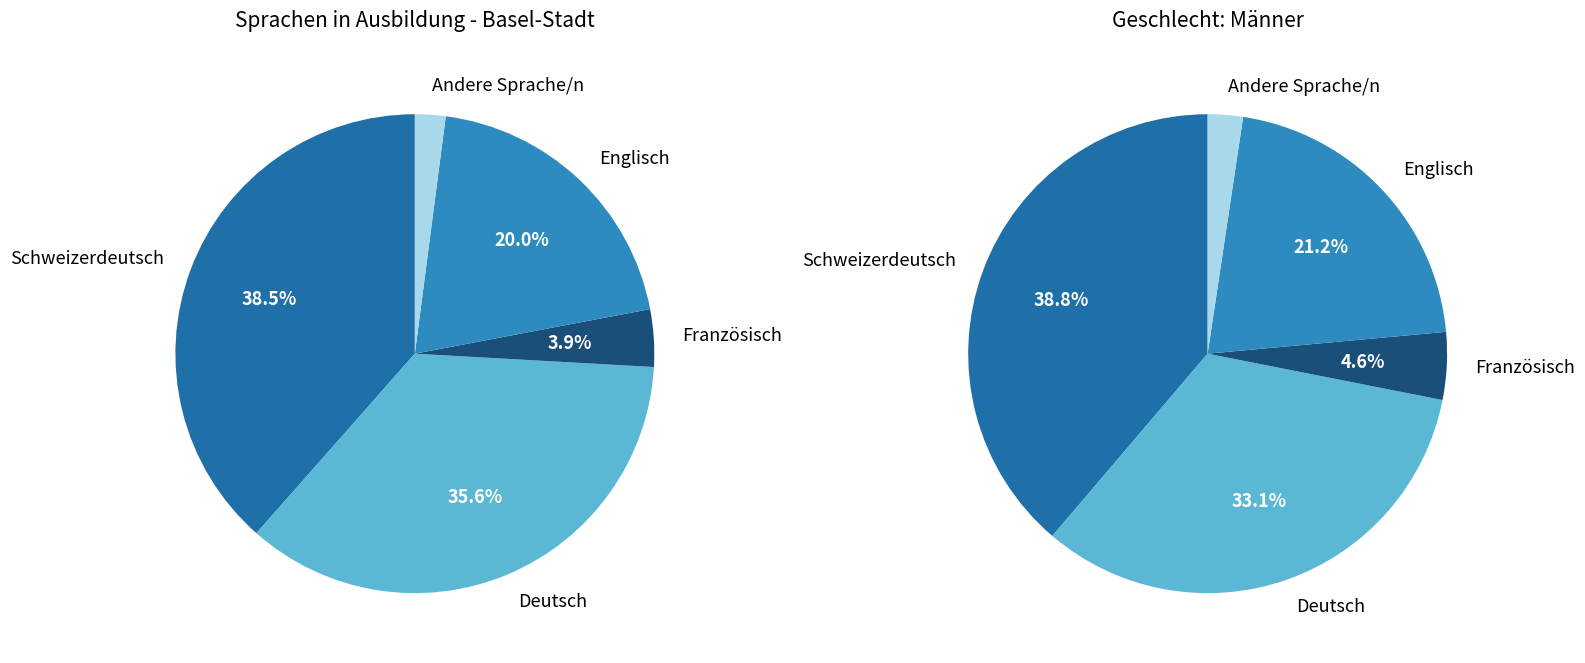

What portion of the pie excludes Englisch?

80.0%